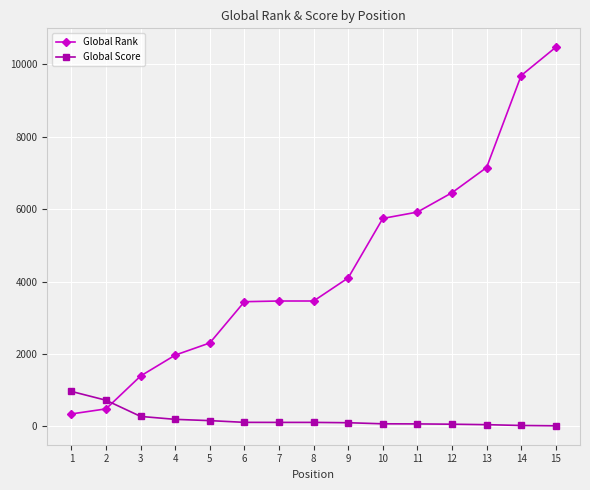

Rank the series by their maximum value, from highest to lowest.

Global Rank, Global Score